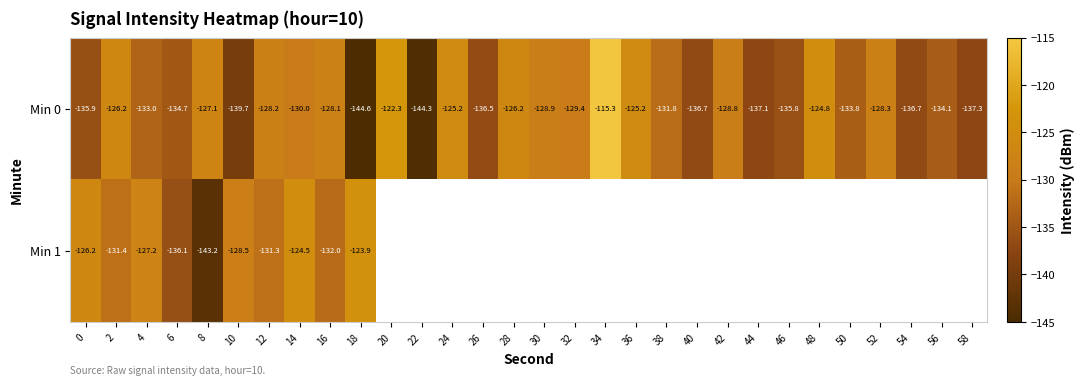

Is the value of Min 1 at 4 greater than the value of Min 0 at 48?

No